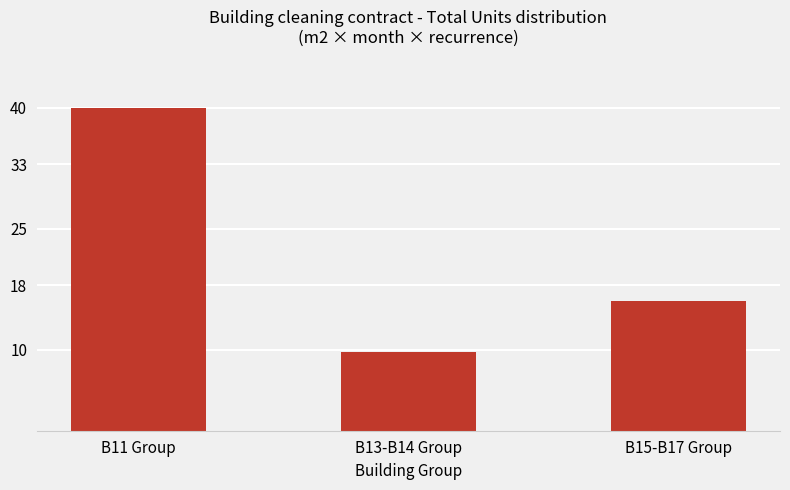

Which category has the lowest value across all series?

B13-B14 Group